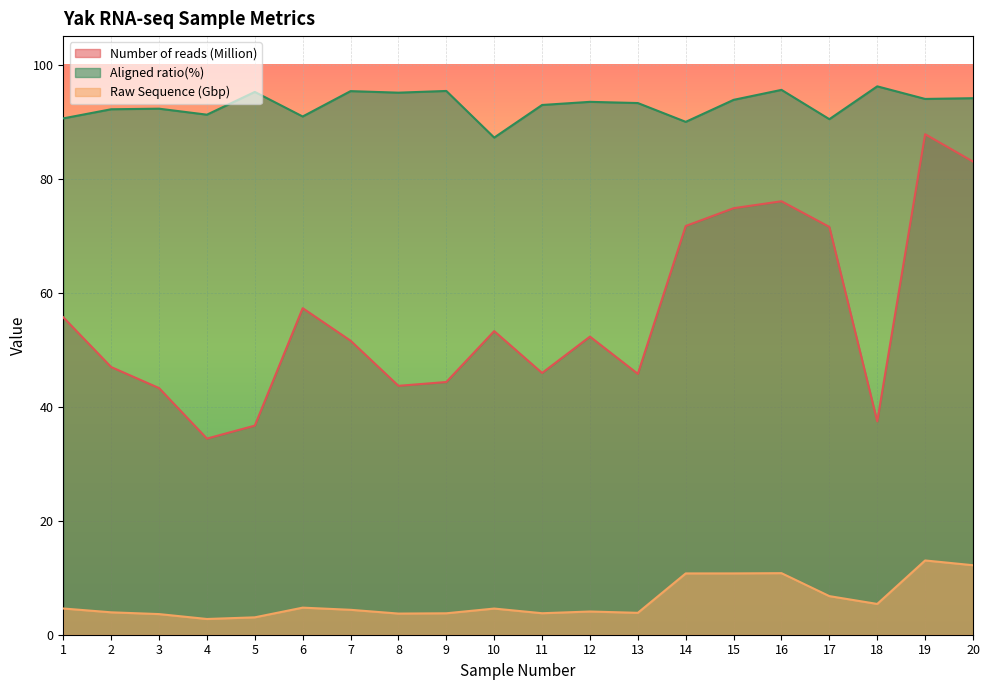

What is the value of the Aligned ratio(%) point at the 3rd from the left?

92.3